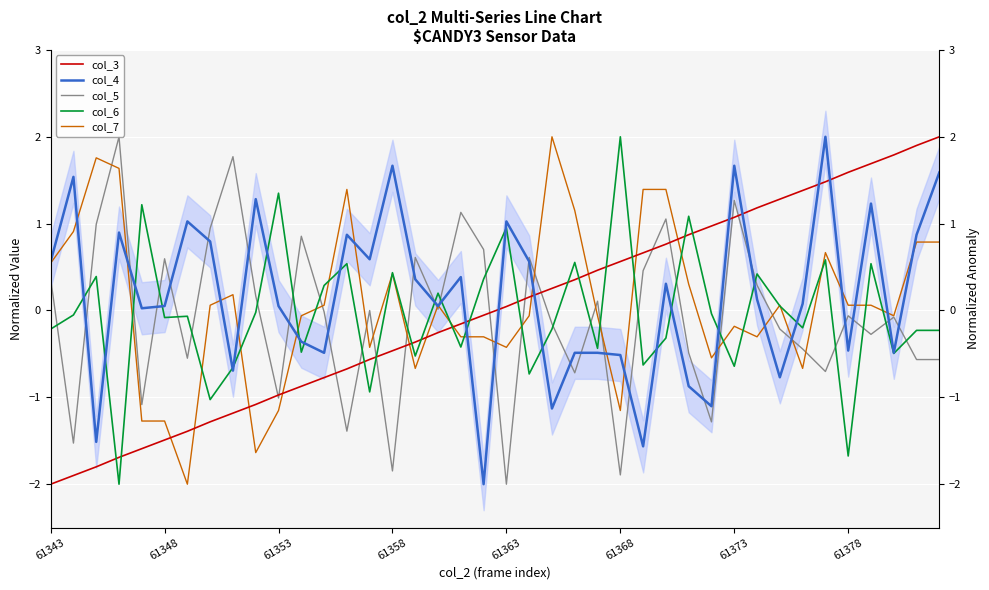

How many lines are shown in the chart?

5